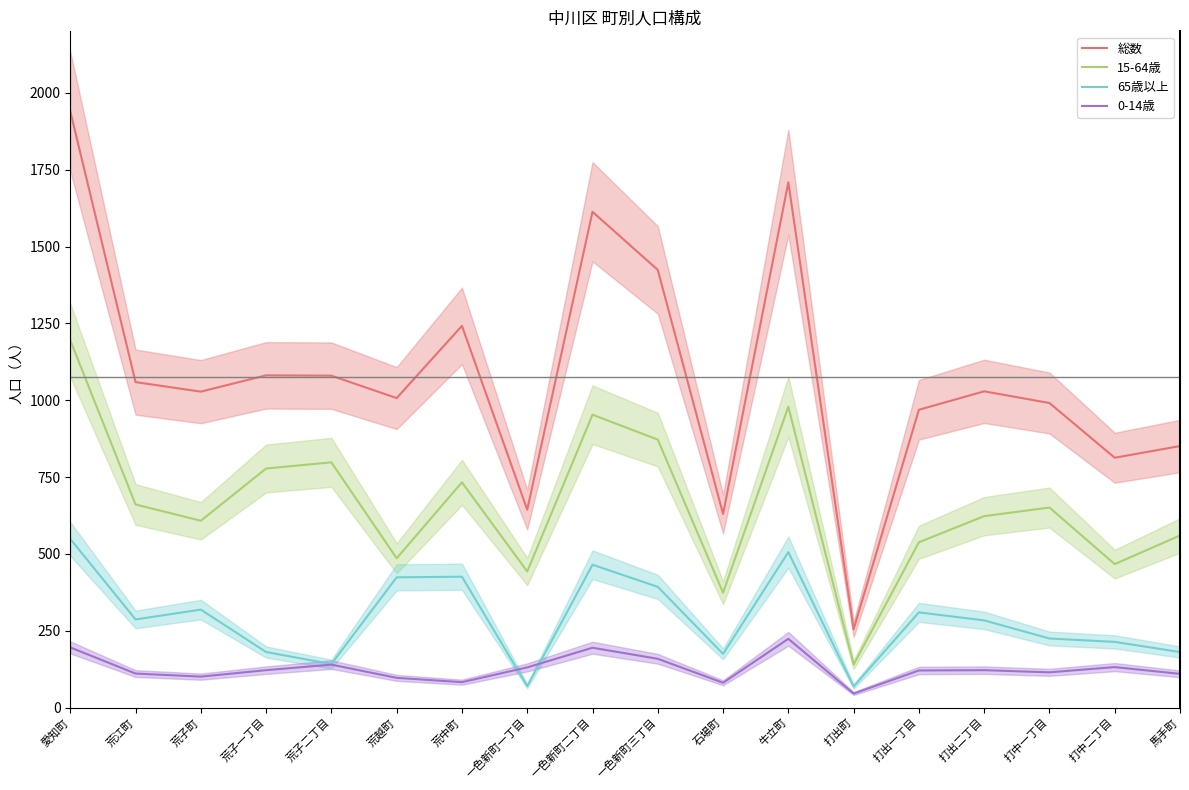

What is the maximum value shown in the chart?

1940